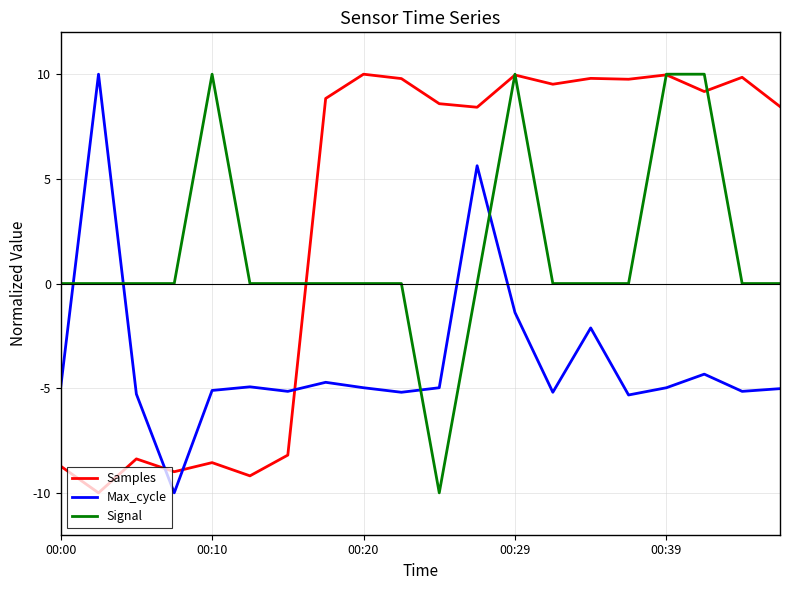

What is the minimum value for Samples?

-10.0